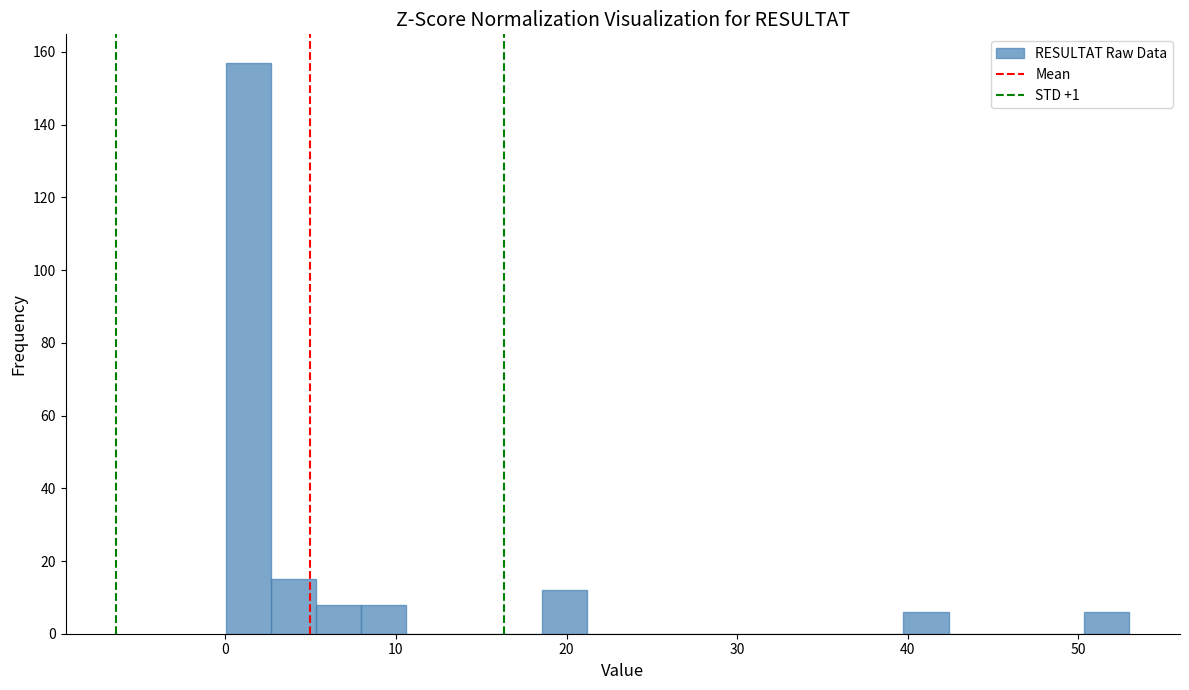

Around what value on the x-axis is the tallest bar? Give the approximate position of its centre, as read against the axis.

1